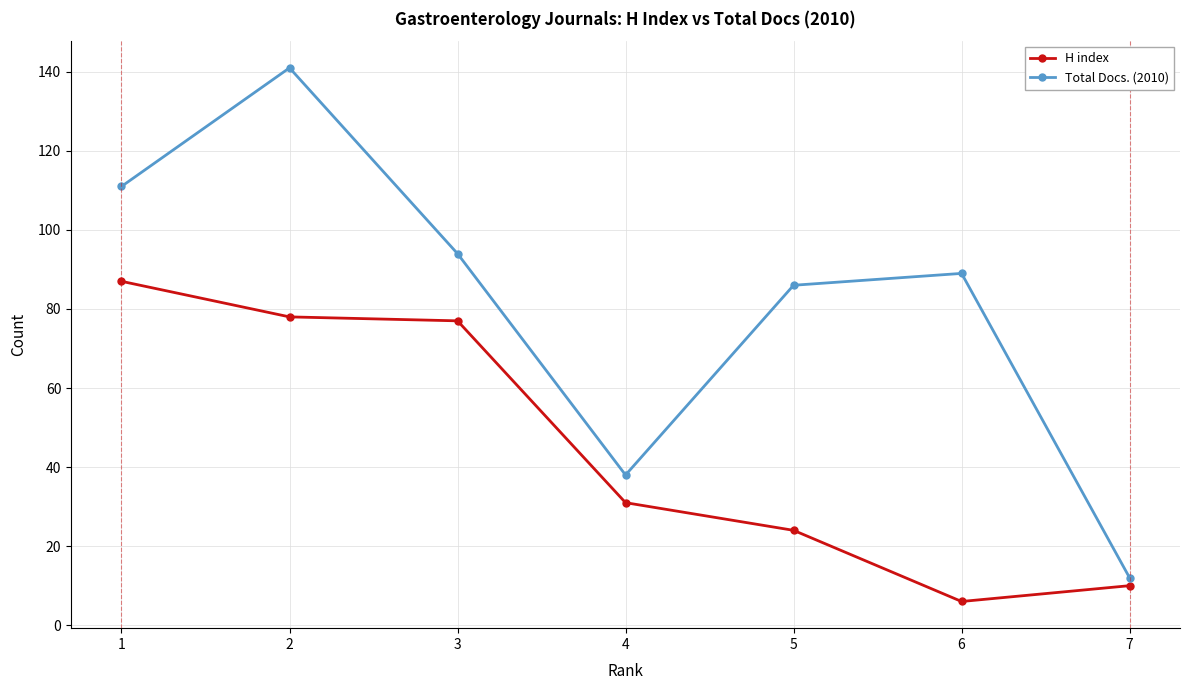

At which label does H index first exceed 31?

1